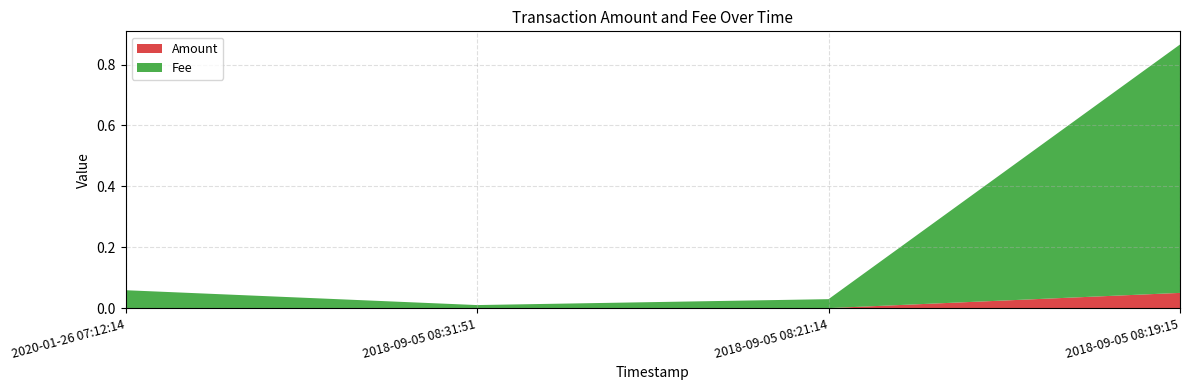

Reading right to left, what are all the values shown in this chart?

Amount: 2018-09-05 08:19:15=0.1	2018-09-05 08:21:14=0.0	2018-09-05 08:31:51=0.0	2020-01-26 07:12:14=0.0
Fee: 2018-09-05 08:19:15=0.8	2018-09-05 08:21:14=0.0	2018-09-05 08:31:51=0.0	2020-01-26 07:12:14=0.1